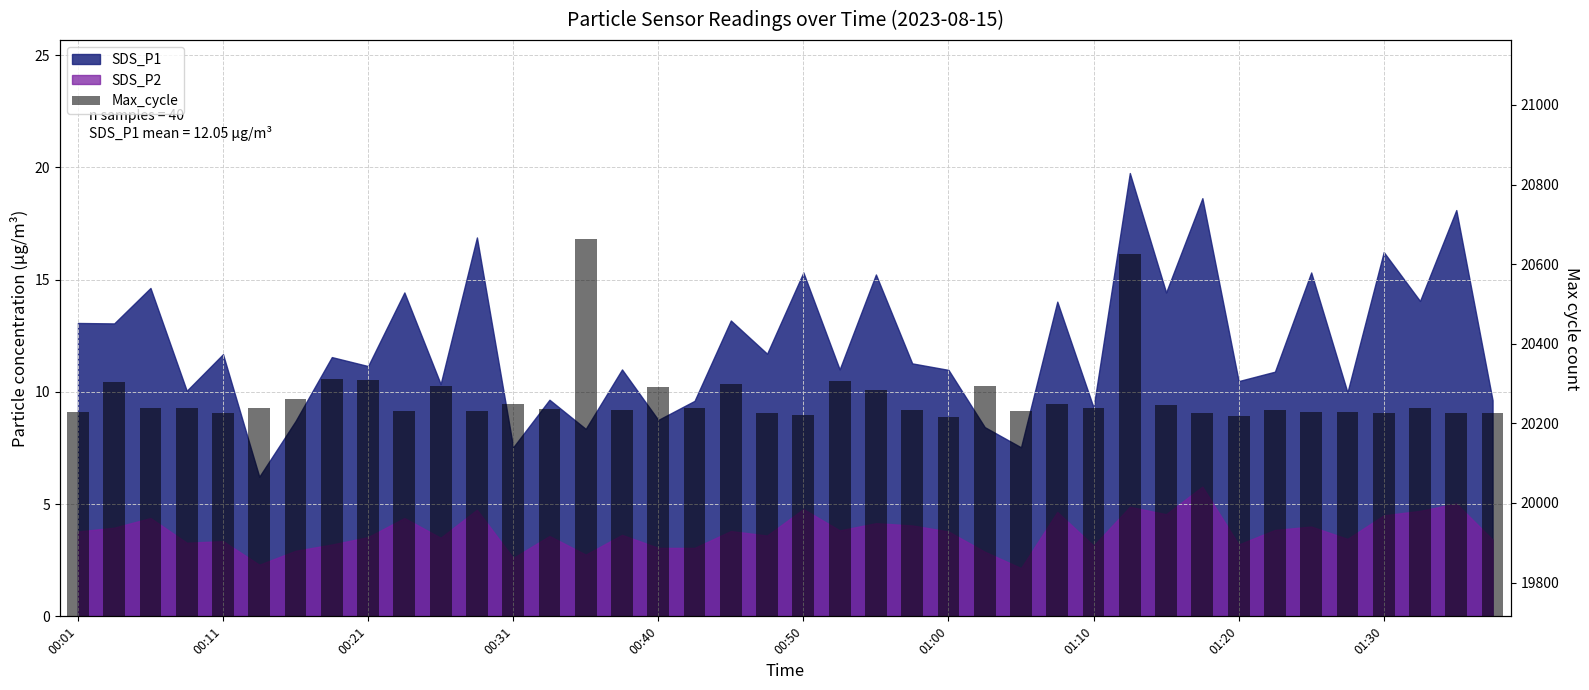

The value at 21 is 6730. True or false?

False